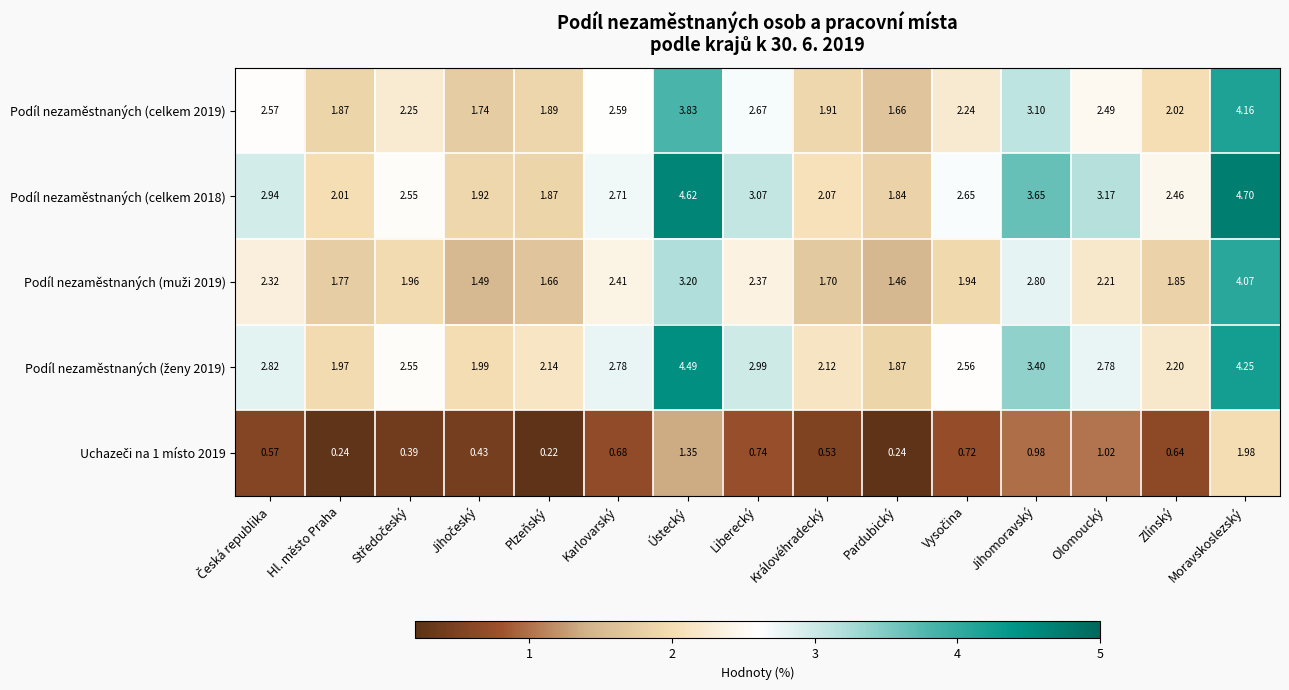

At which label does Podíl nezaměstnaných (celkem 2019) reach its minimum?

Pardubický